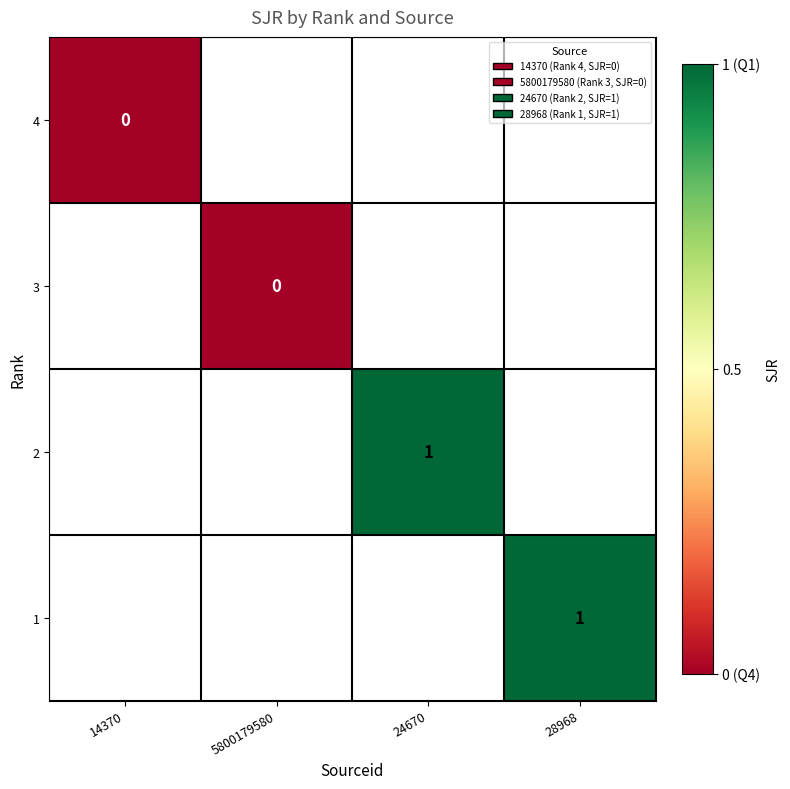

At how many categories does at least one series exceed 0?

2